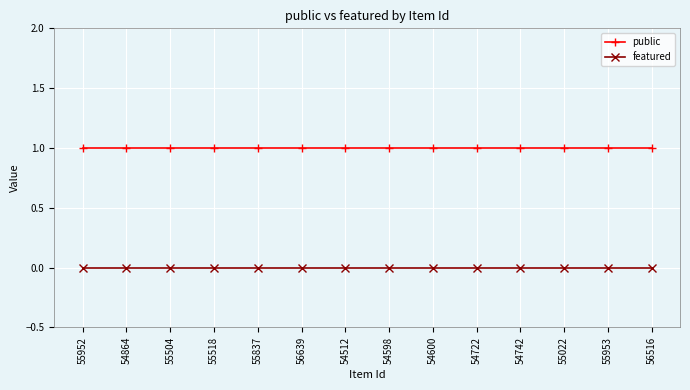

The public series shows 2 at 56639. True or false?

False